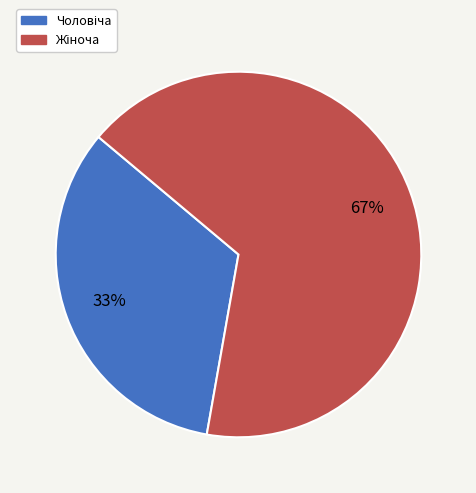

To the nearest percent, what is the average slice percentage?

50%